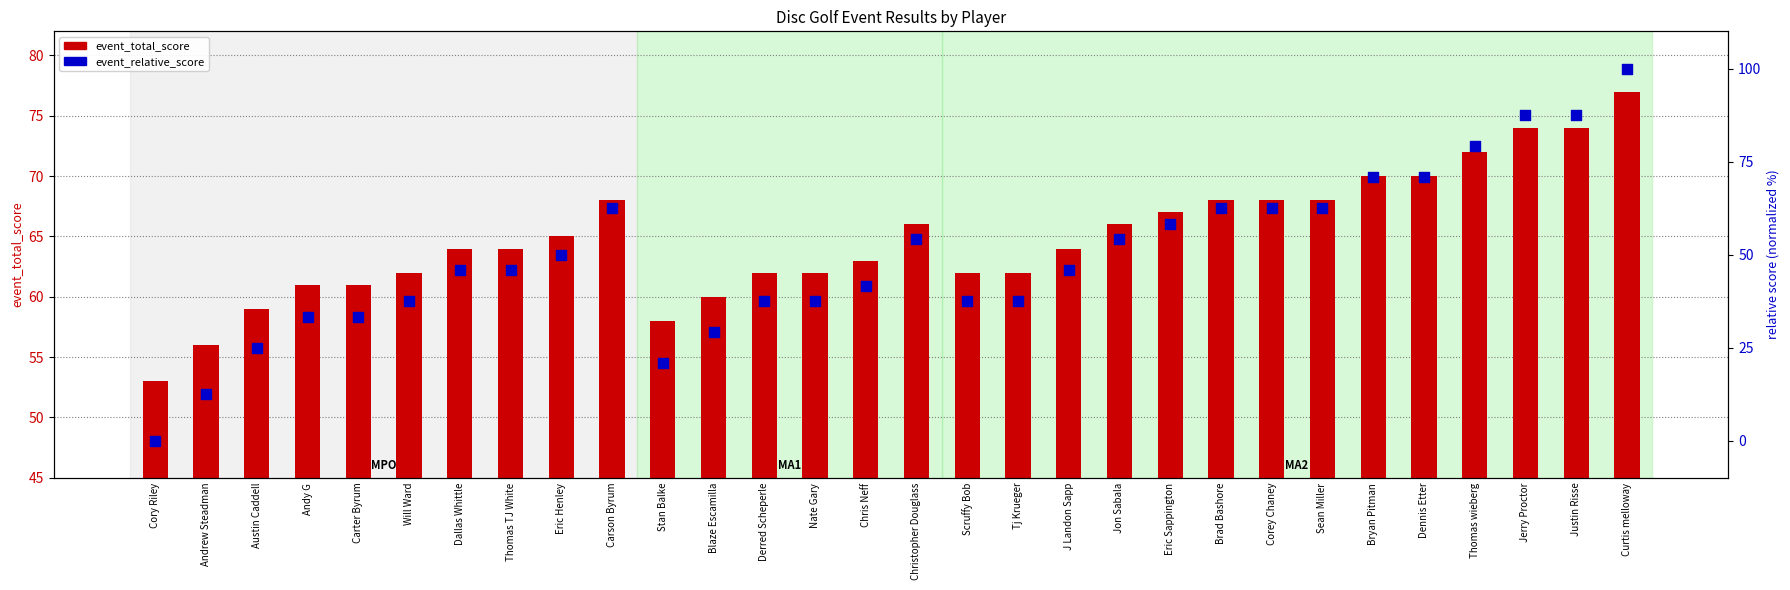

At which category is the sum across all series the highest?

Curtis melloway